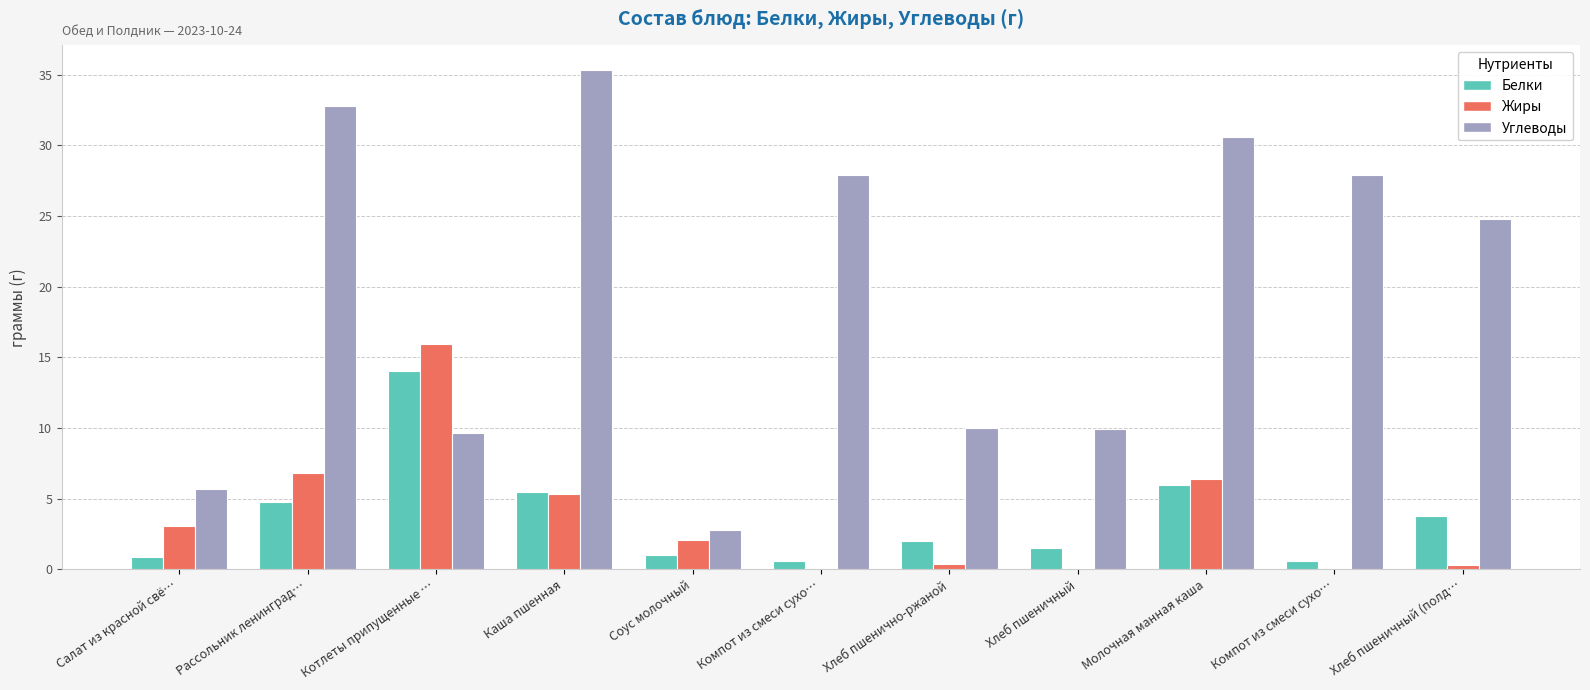

List the labels in order of Углеводы value, largest first.

Каша пшенная, Рассольник ленинград…, Молочная манная каша, Компот из смеси сухо…, Компот из смеси сухо…, Хлеб пшеничный (полд…, Хлеб пшенично-ржаной, Хлеб пшеничный, Котлеты припущенные …, Салат из красной свё…, Соус молочный